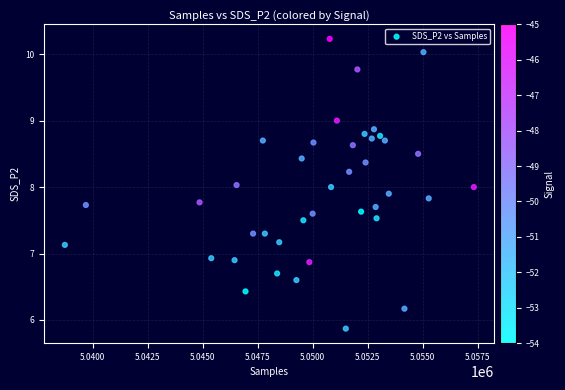

What is the range of Y values (max minus min)?

4.4